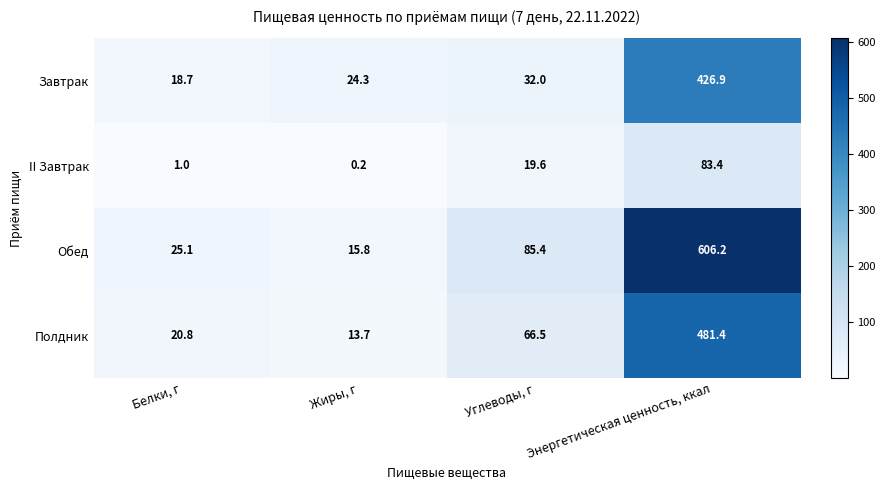

At which category does the chart reach its minimum across all series?

Жиры, г